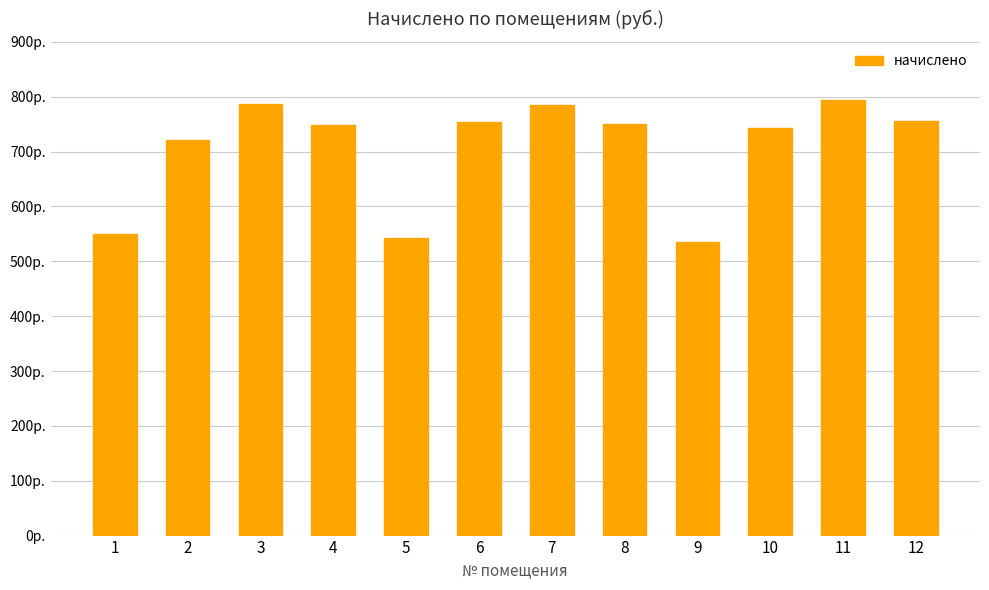

How many data points are above 751?

6